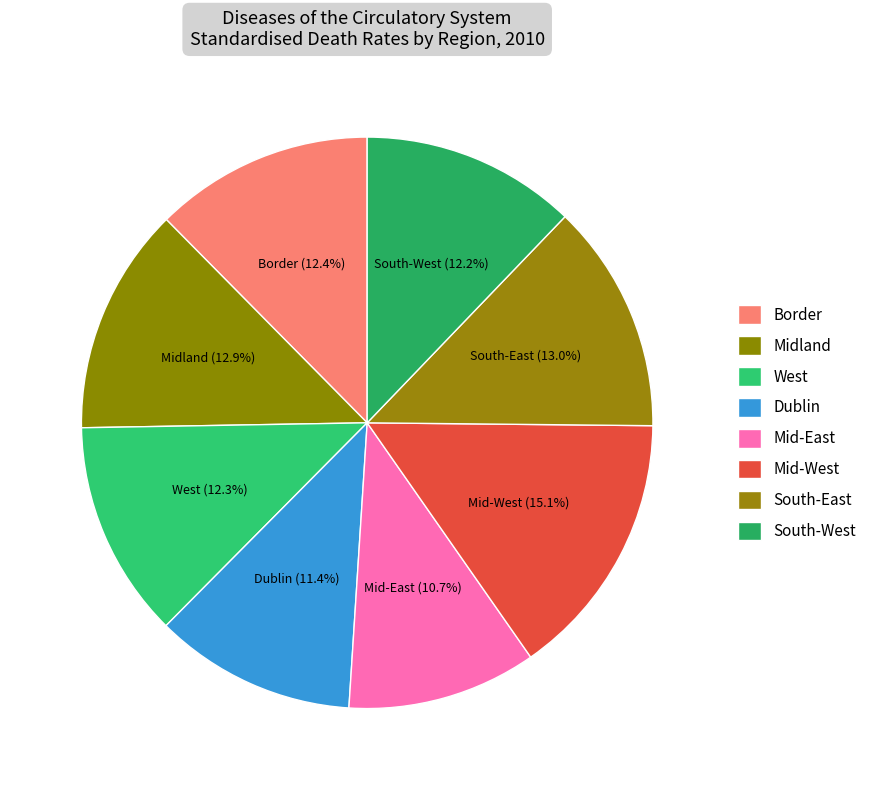

Which slice is the smallest?

Mid-East